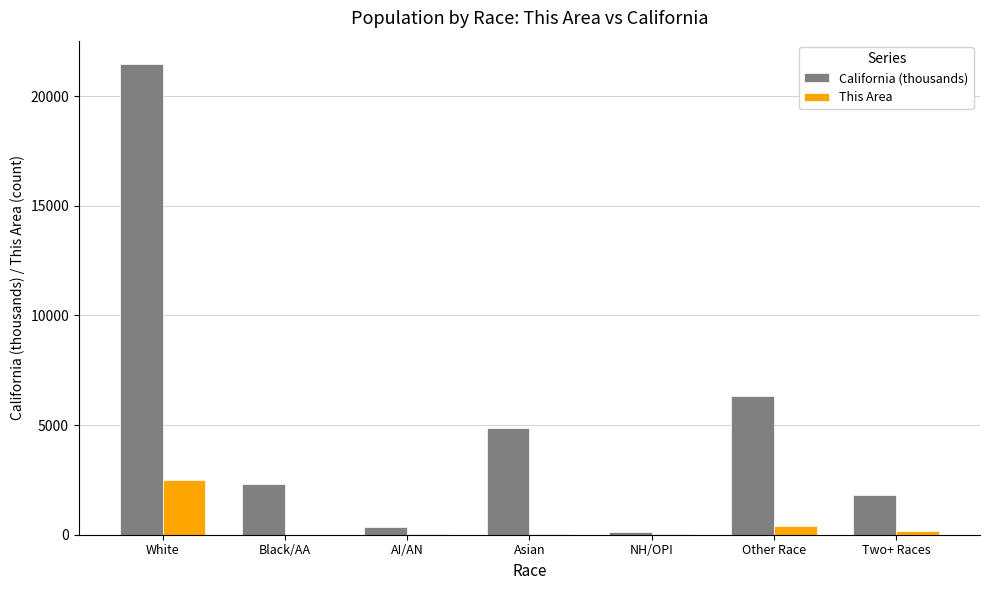

What is the highest value of the This Area series?

2481.0